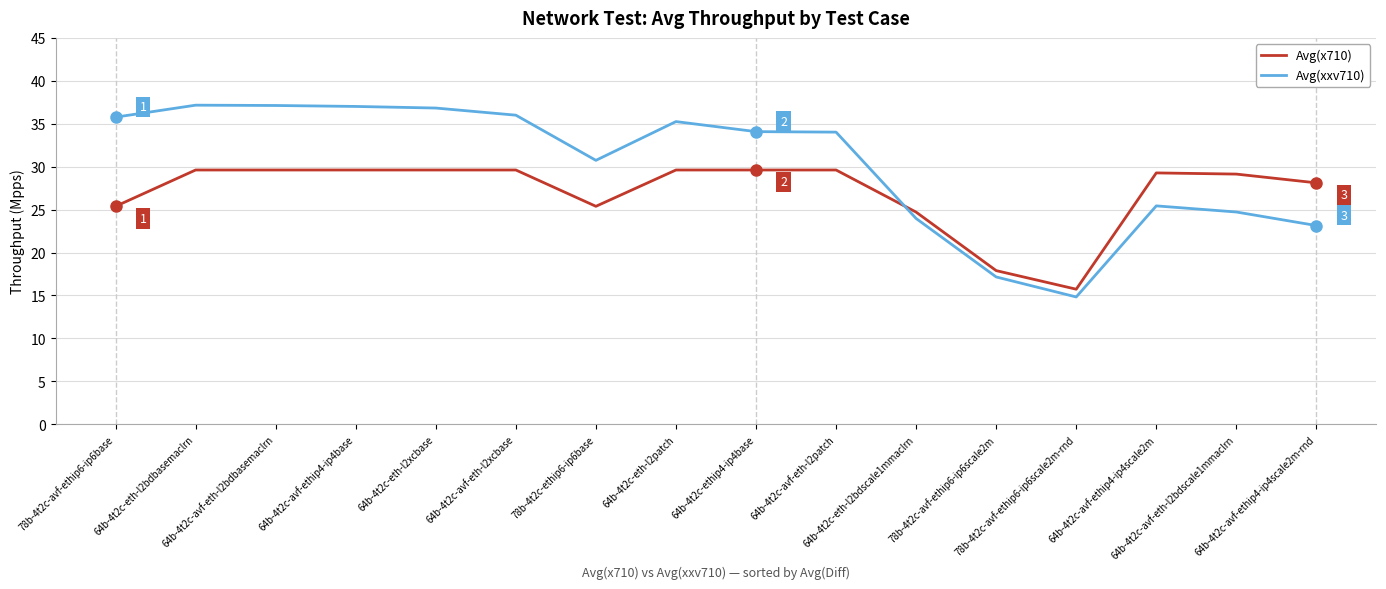

Is the value of Avg(xxv710) at 78b-4t2c-avf-ethip6-ip6scale2m-rnd greater than the value of Avg(x710) at 64b-4t2c-avf-eth-l2patch?

No